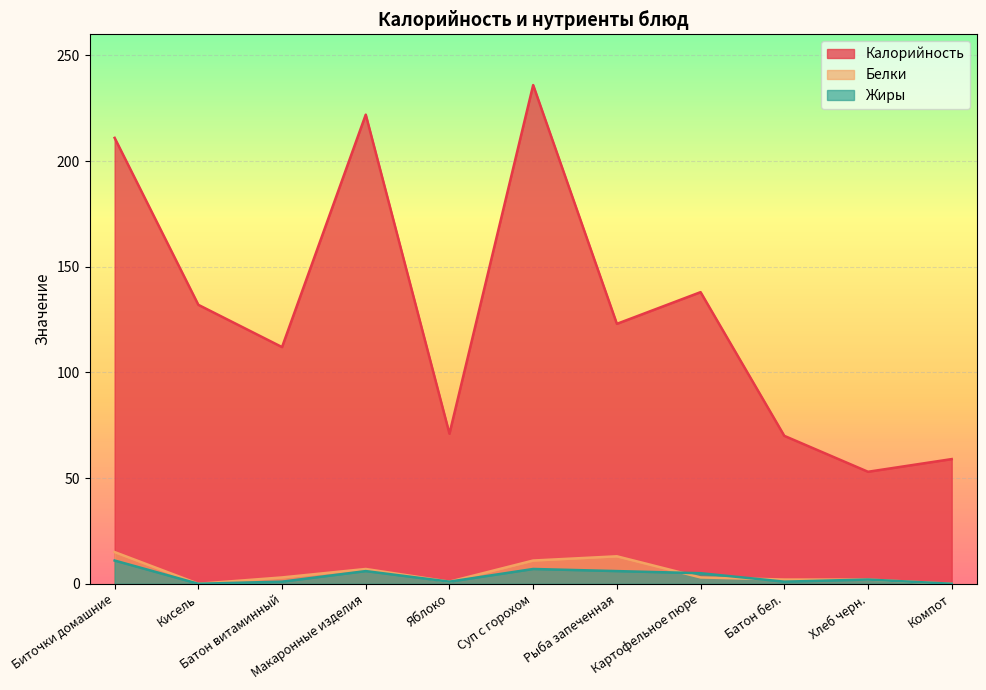

At which category is the sum across all series the highest?

Суп с горохом